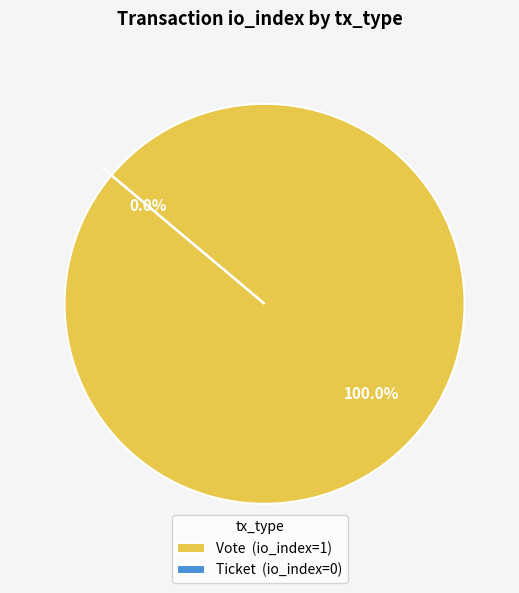

What percentage is the Vote slice, to the nearest percent?

100%